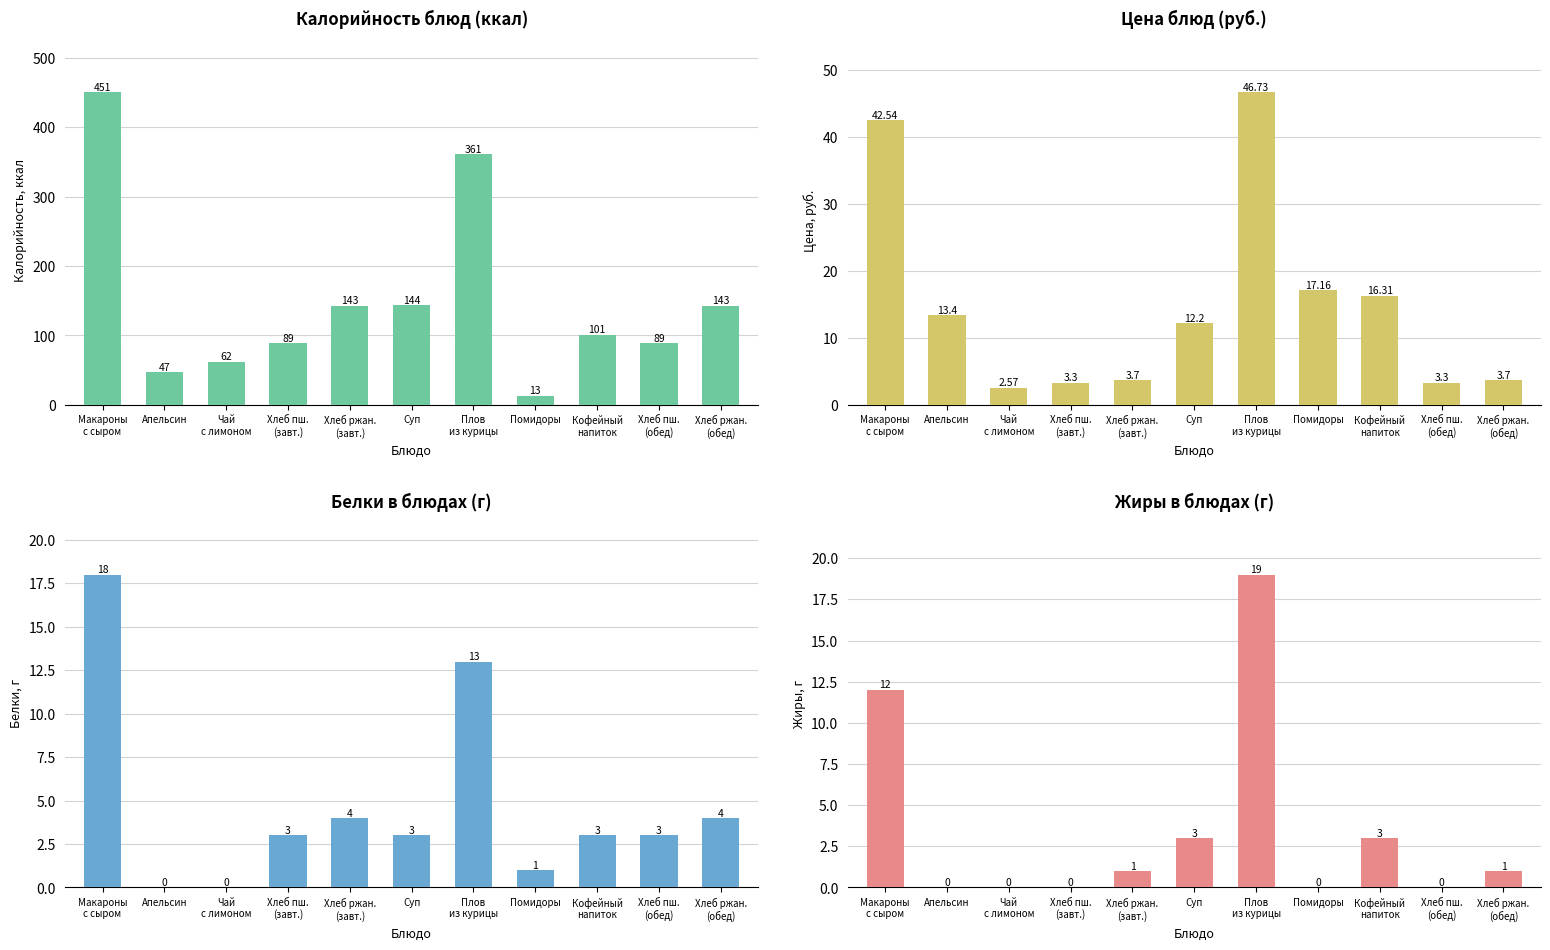

At which category does the chart reach its peak across all series?

Макароны
с сыром